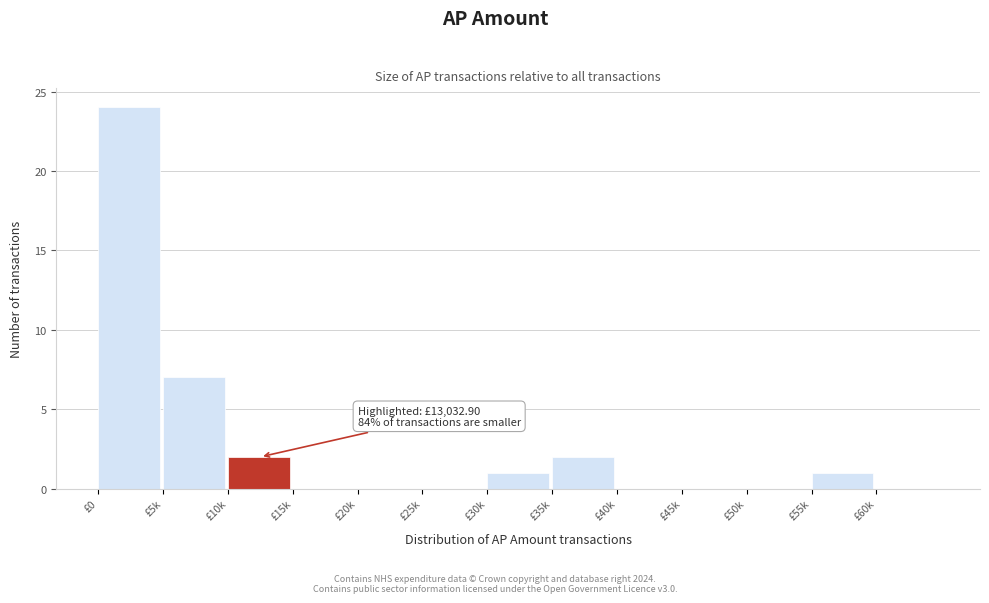

Reading left to right, extract all data points from this chart.

£0=24	£5k=7	£10k=2	£15k=0	£20k=0	£25k=0	£30k=1	£35k=2	£40k=0	£45k=0	£50k=0	£55k=1	£60k=0